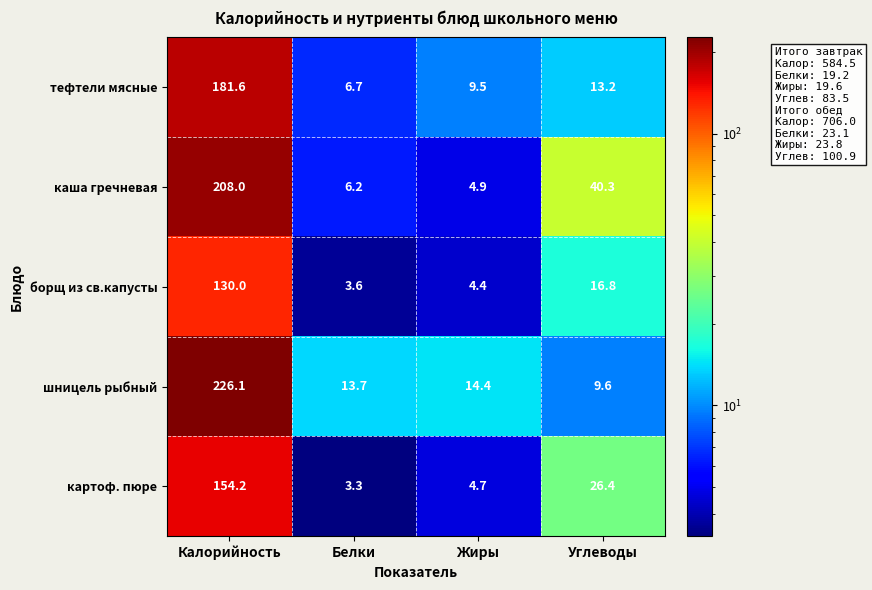

At which category is the sum across all series the highest?

Калорийность